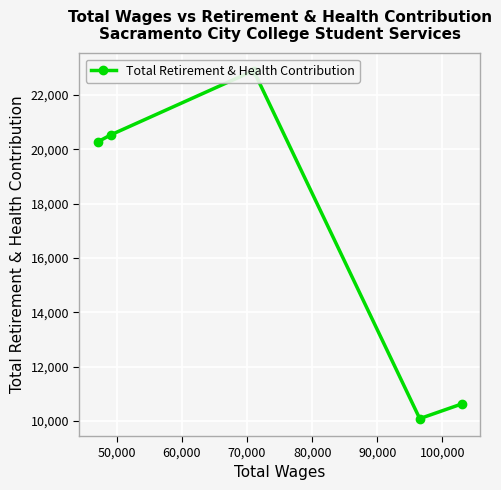

Read the value at 50,000.

20538